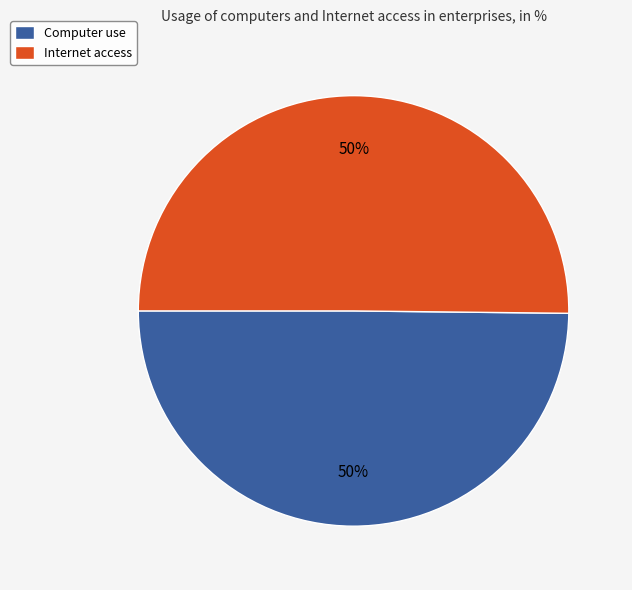

What is the ratio of the value at Internet access to the value at Computer use?

1.0